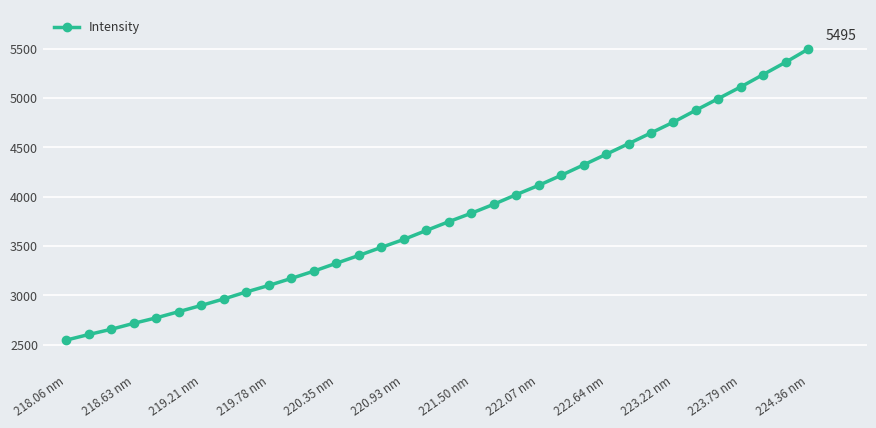

What is the maximum value shown in the chart?

5495.2